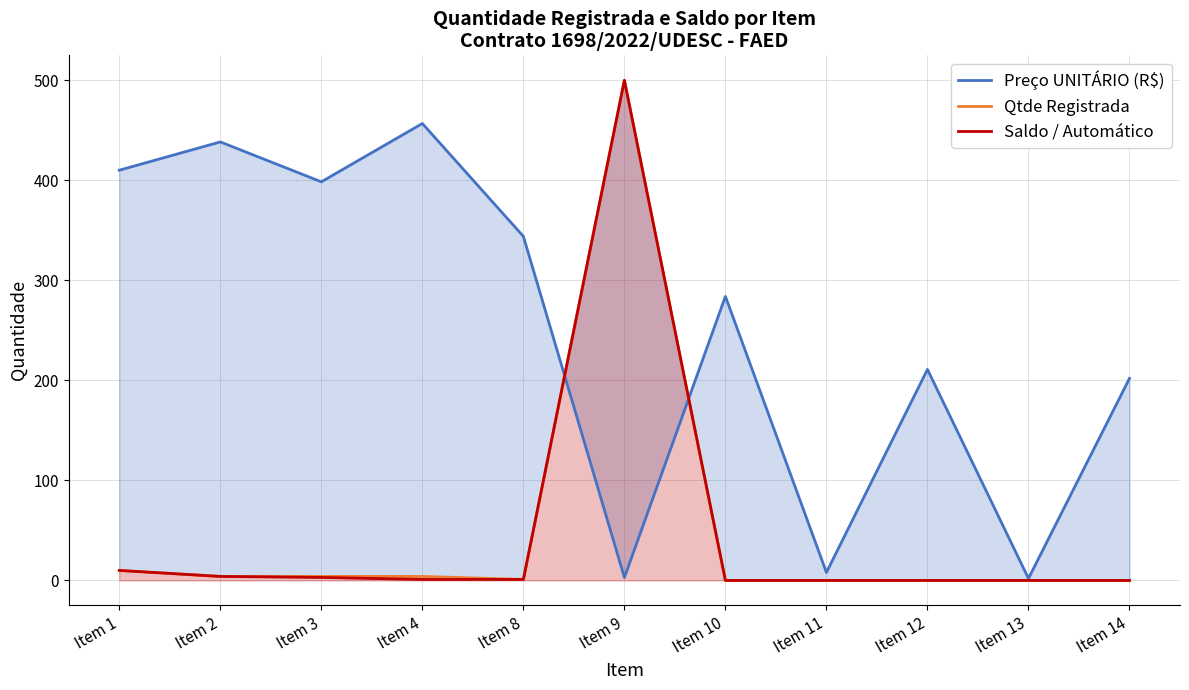

What is the value of the Preço UNITÁRIO (R$) point at the 2nd from the left?

438.4